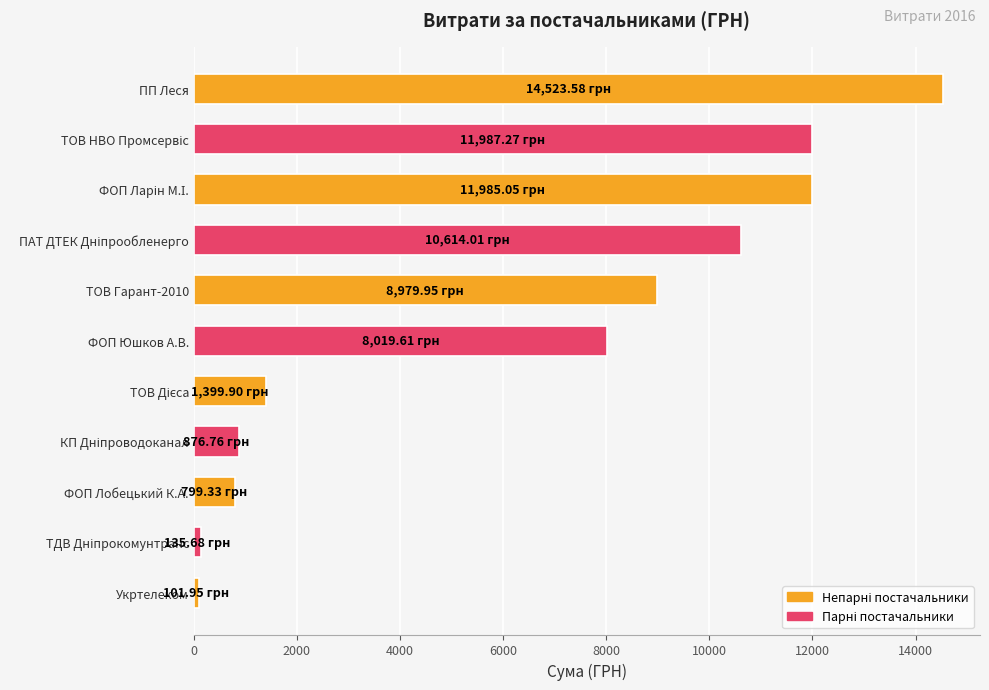

Between Укртелеком and ПП Леся, which is larger?

ПП Леся